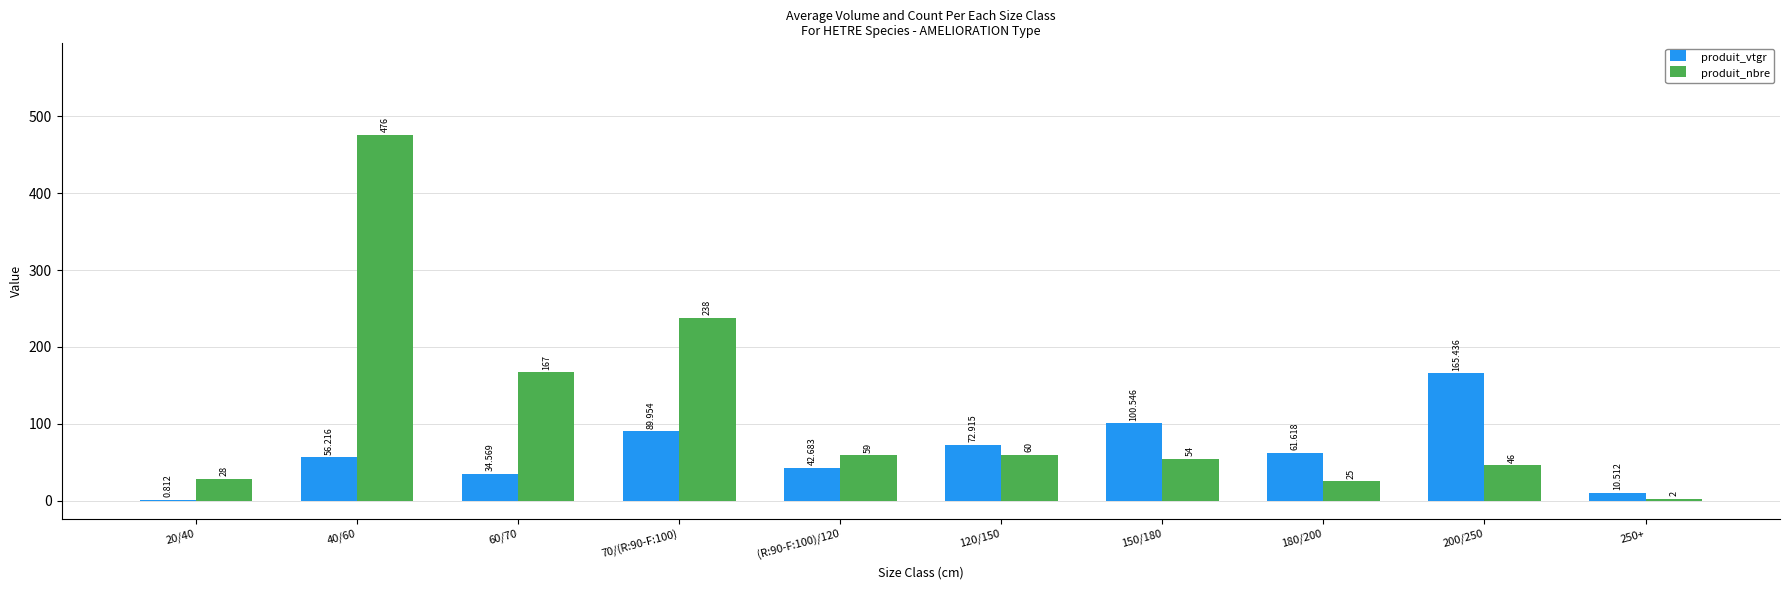

Where does the produit_vtgr series first go above 61?

70/(R:90-F:100)